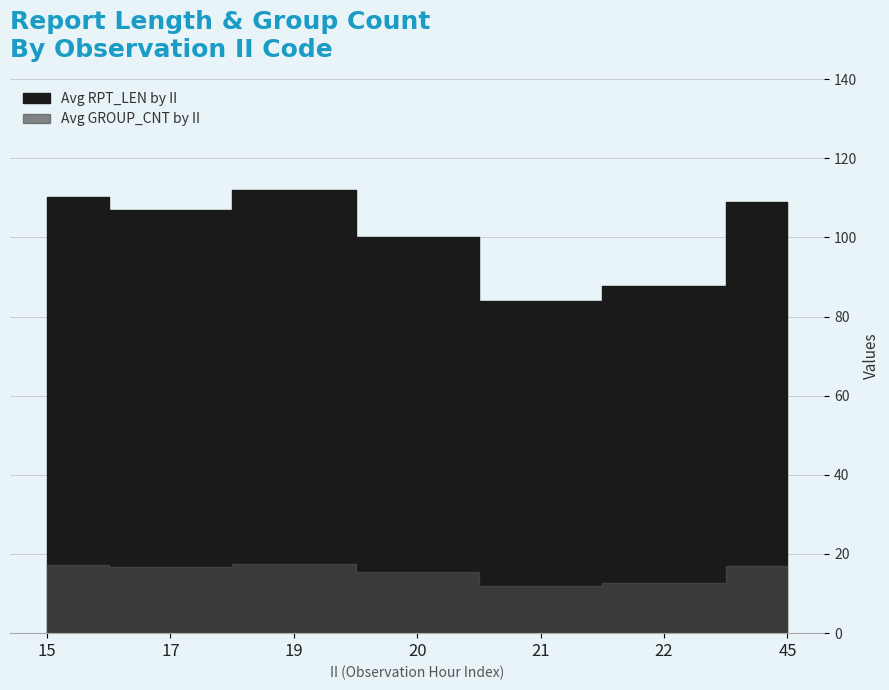

Is it true that the value at 45 is 66?

False